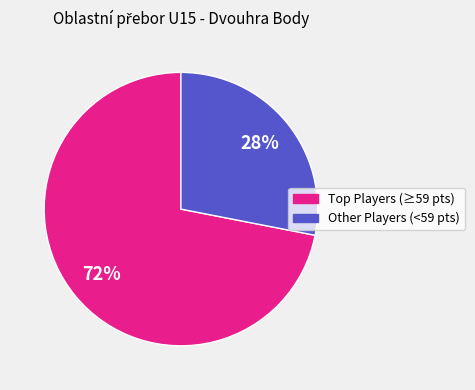

How many slices are in this pie chart?

2